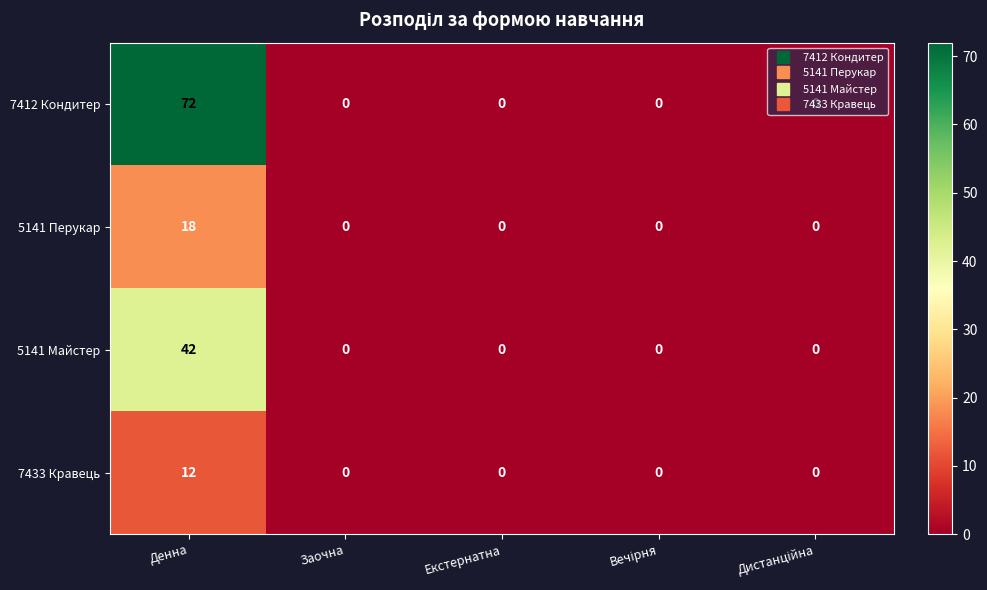

What is the maximum value for 7412 Кондитер?

72